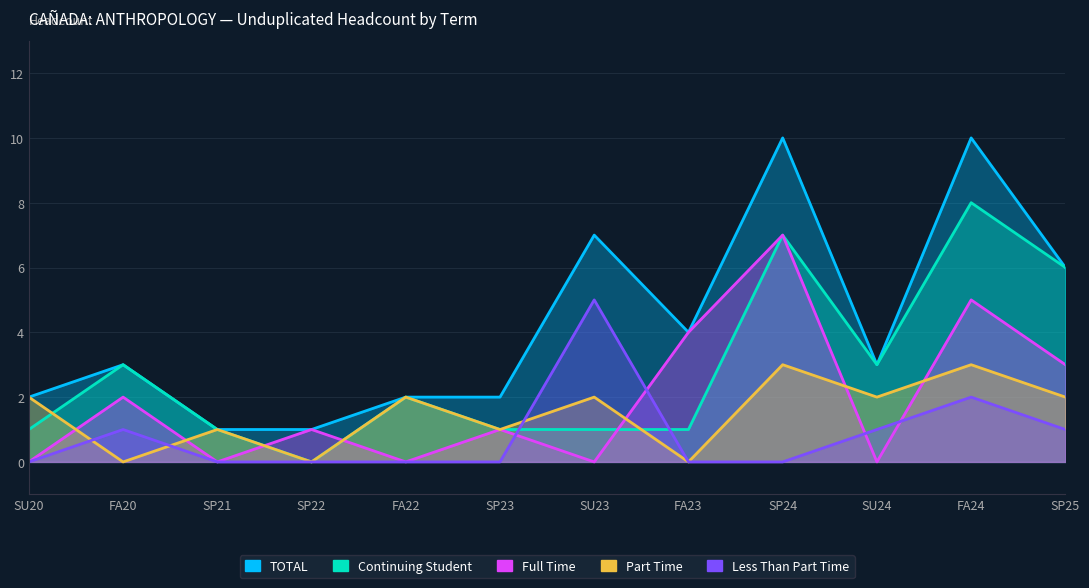

What is the total value across all series at SU20?

5